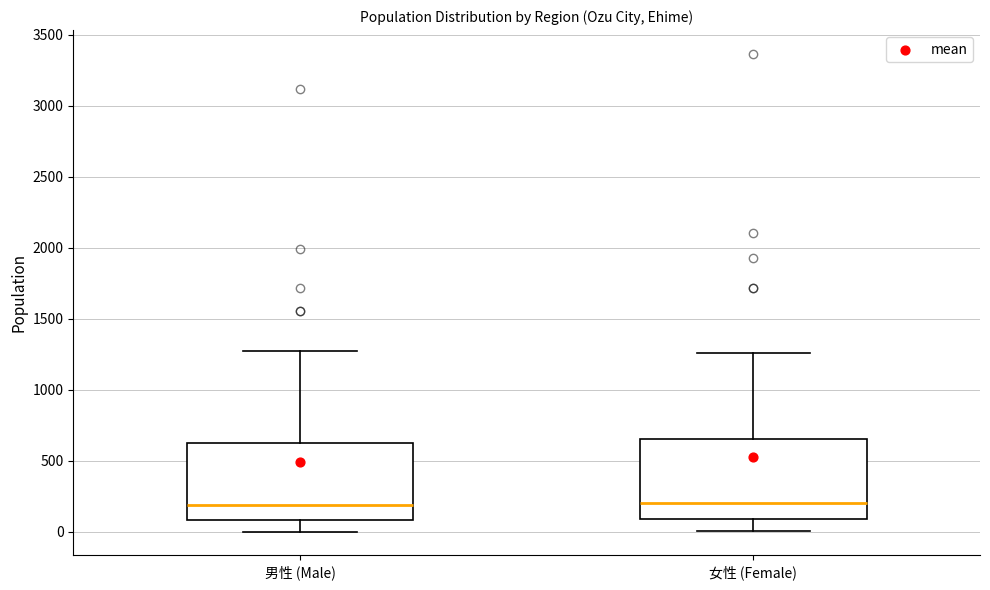

Reading left to right, transcribe this box plot: for each box, give where its median line is, the range the box spans, and where its two whiskers end, as read against the y-axis. The values are not printed on the chart, so give them approximately, as read against the axis.

男性 (Male): median 200, box 100 to 600, whiskers 0 to 1250
女性 (Female): median 200, box 100 to 650, whiskers 0 to 1250